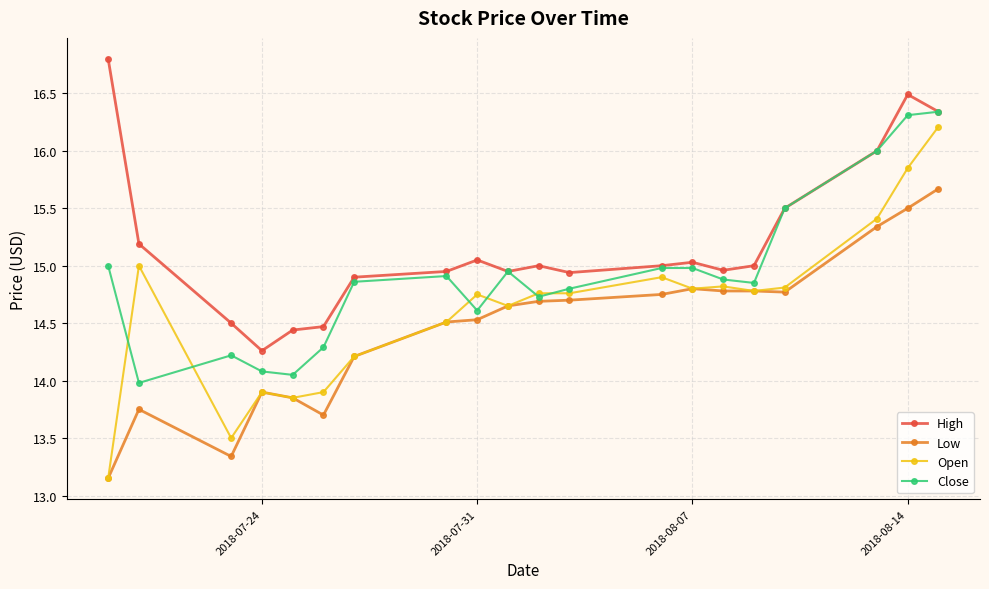

How many series are shown in this chart?

4